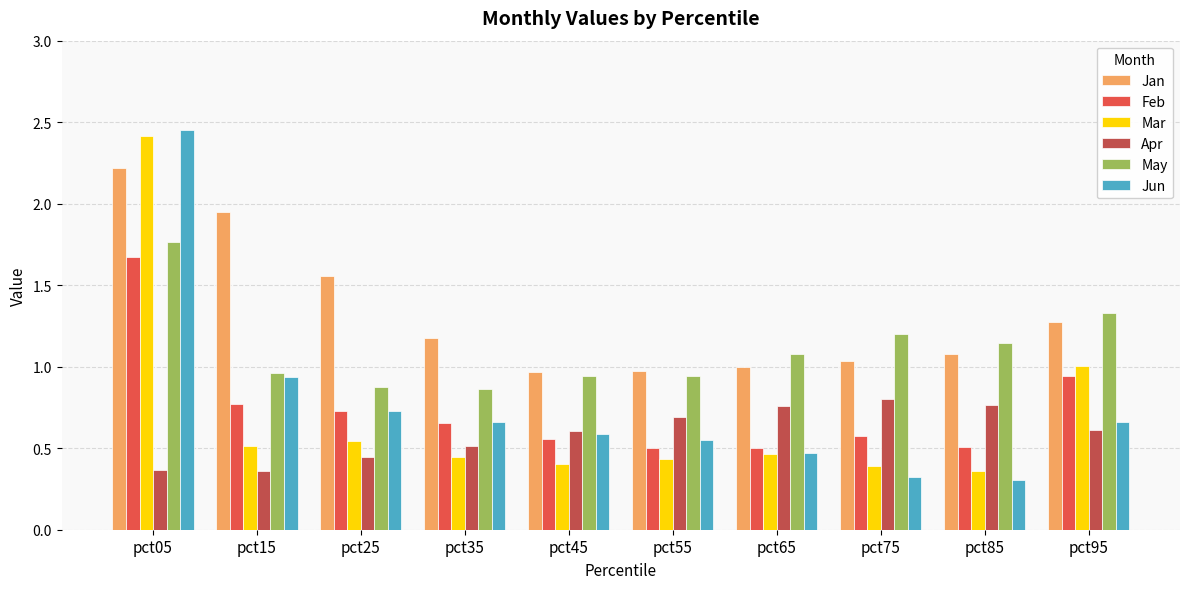

Which series has the largest total across all categories?

Jan